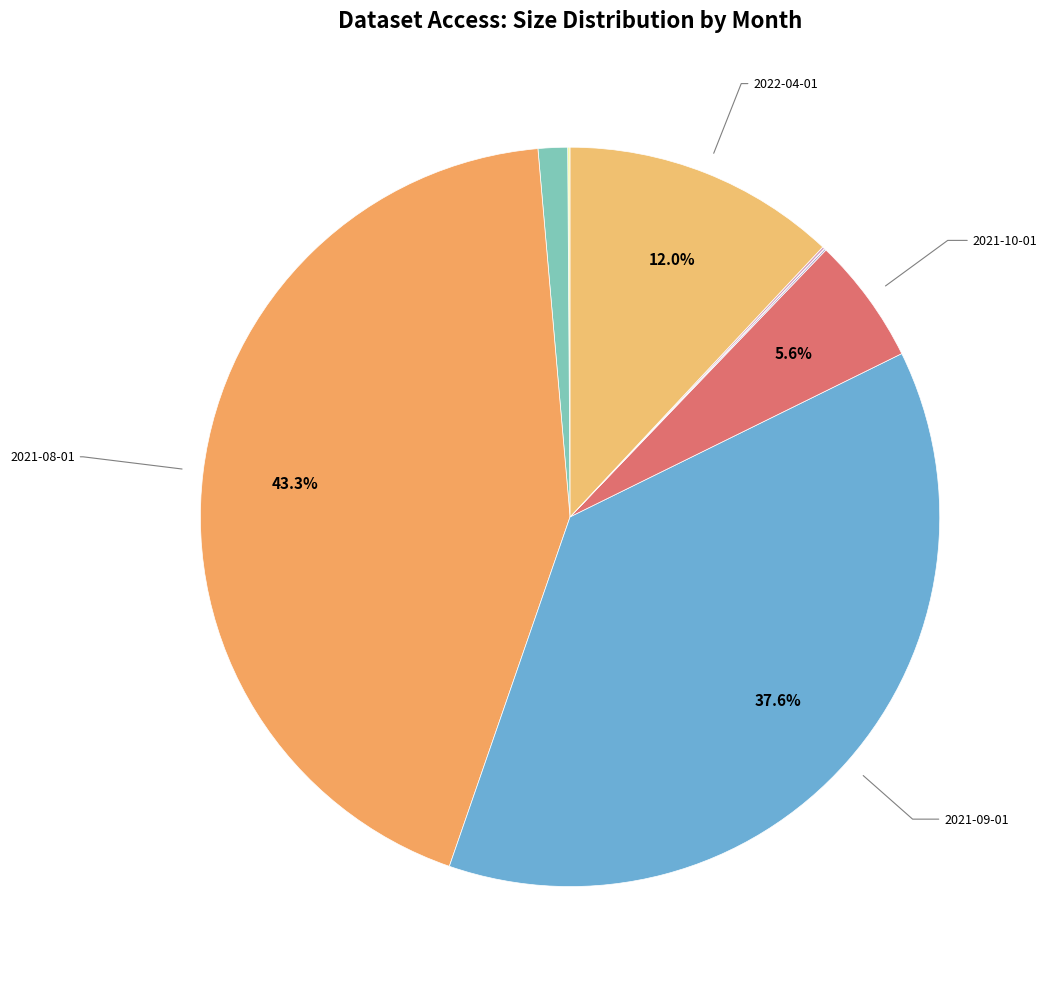

What is the smallest slice in the pie chart?

2021-12-01